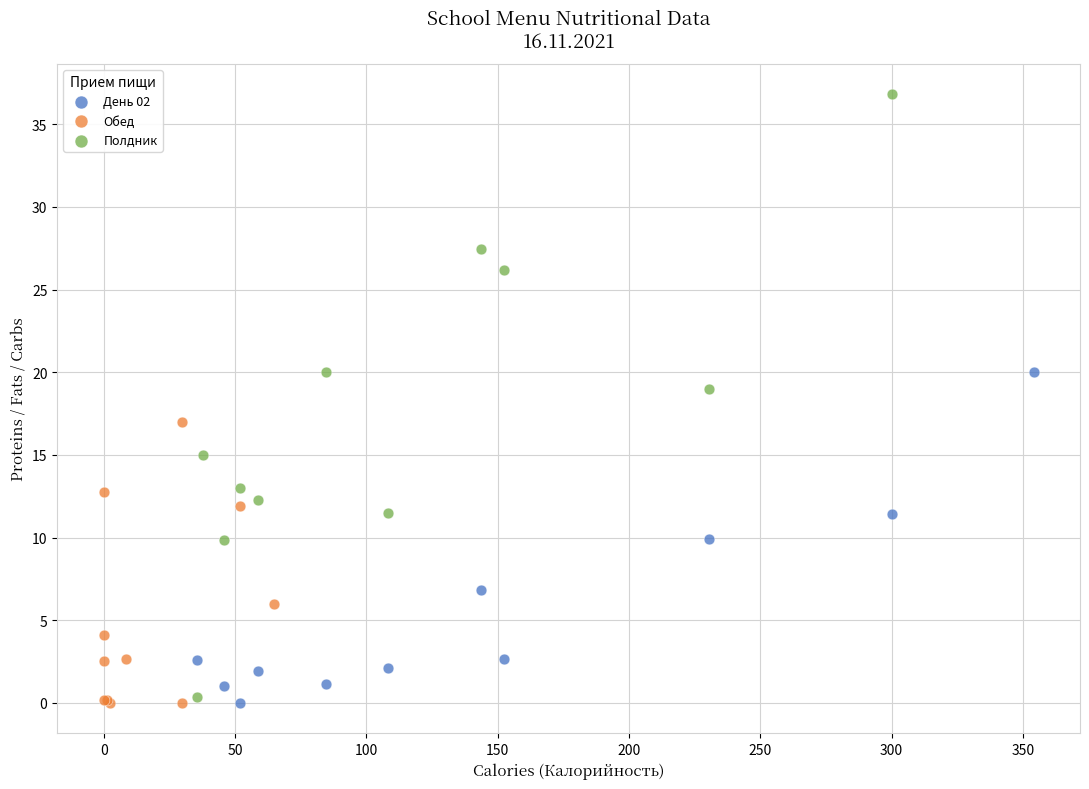

Which series contains the highest Y value?

Полдник